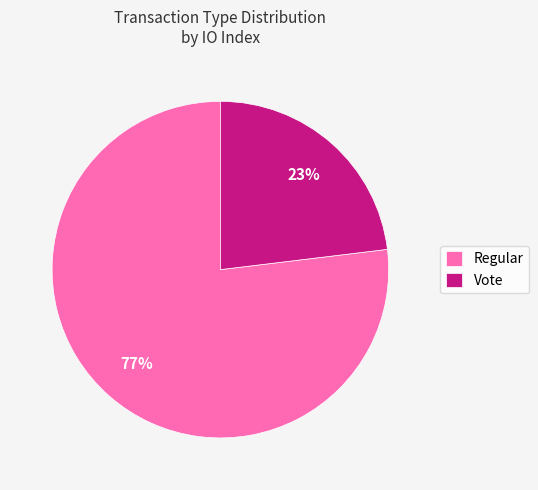

Does any single category account for the majority?

Yes